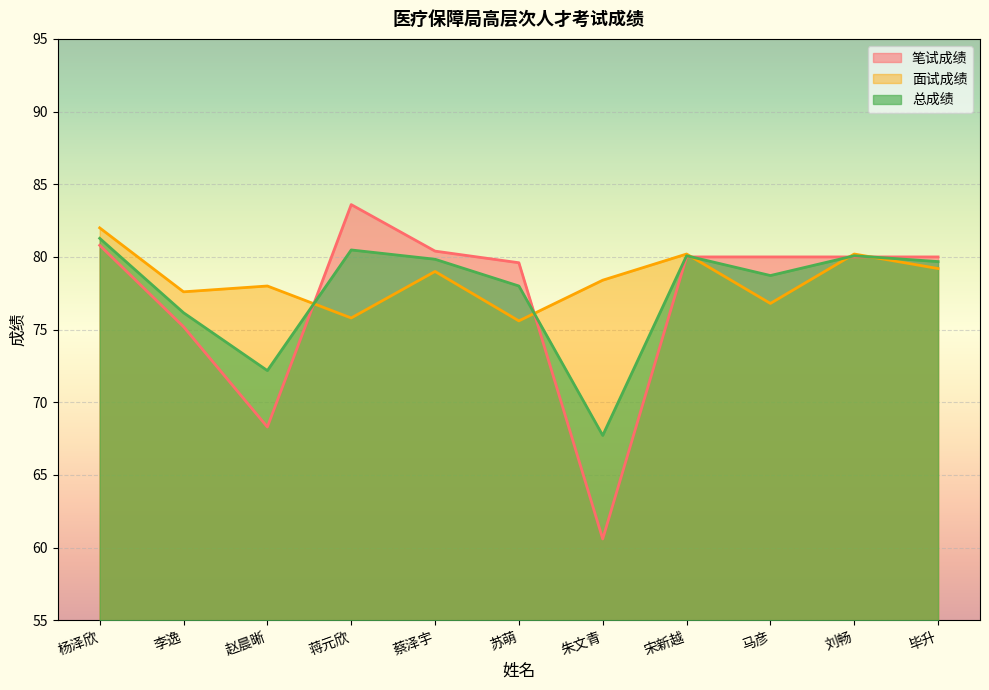

Is it true that 笔试成绩 equals 114.0 at 苏萌?

False